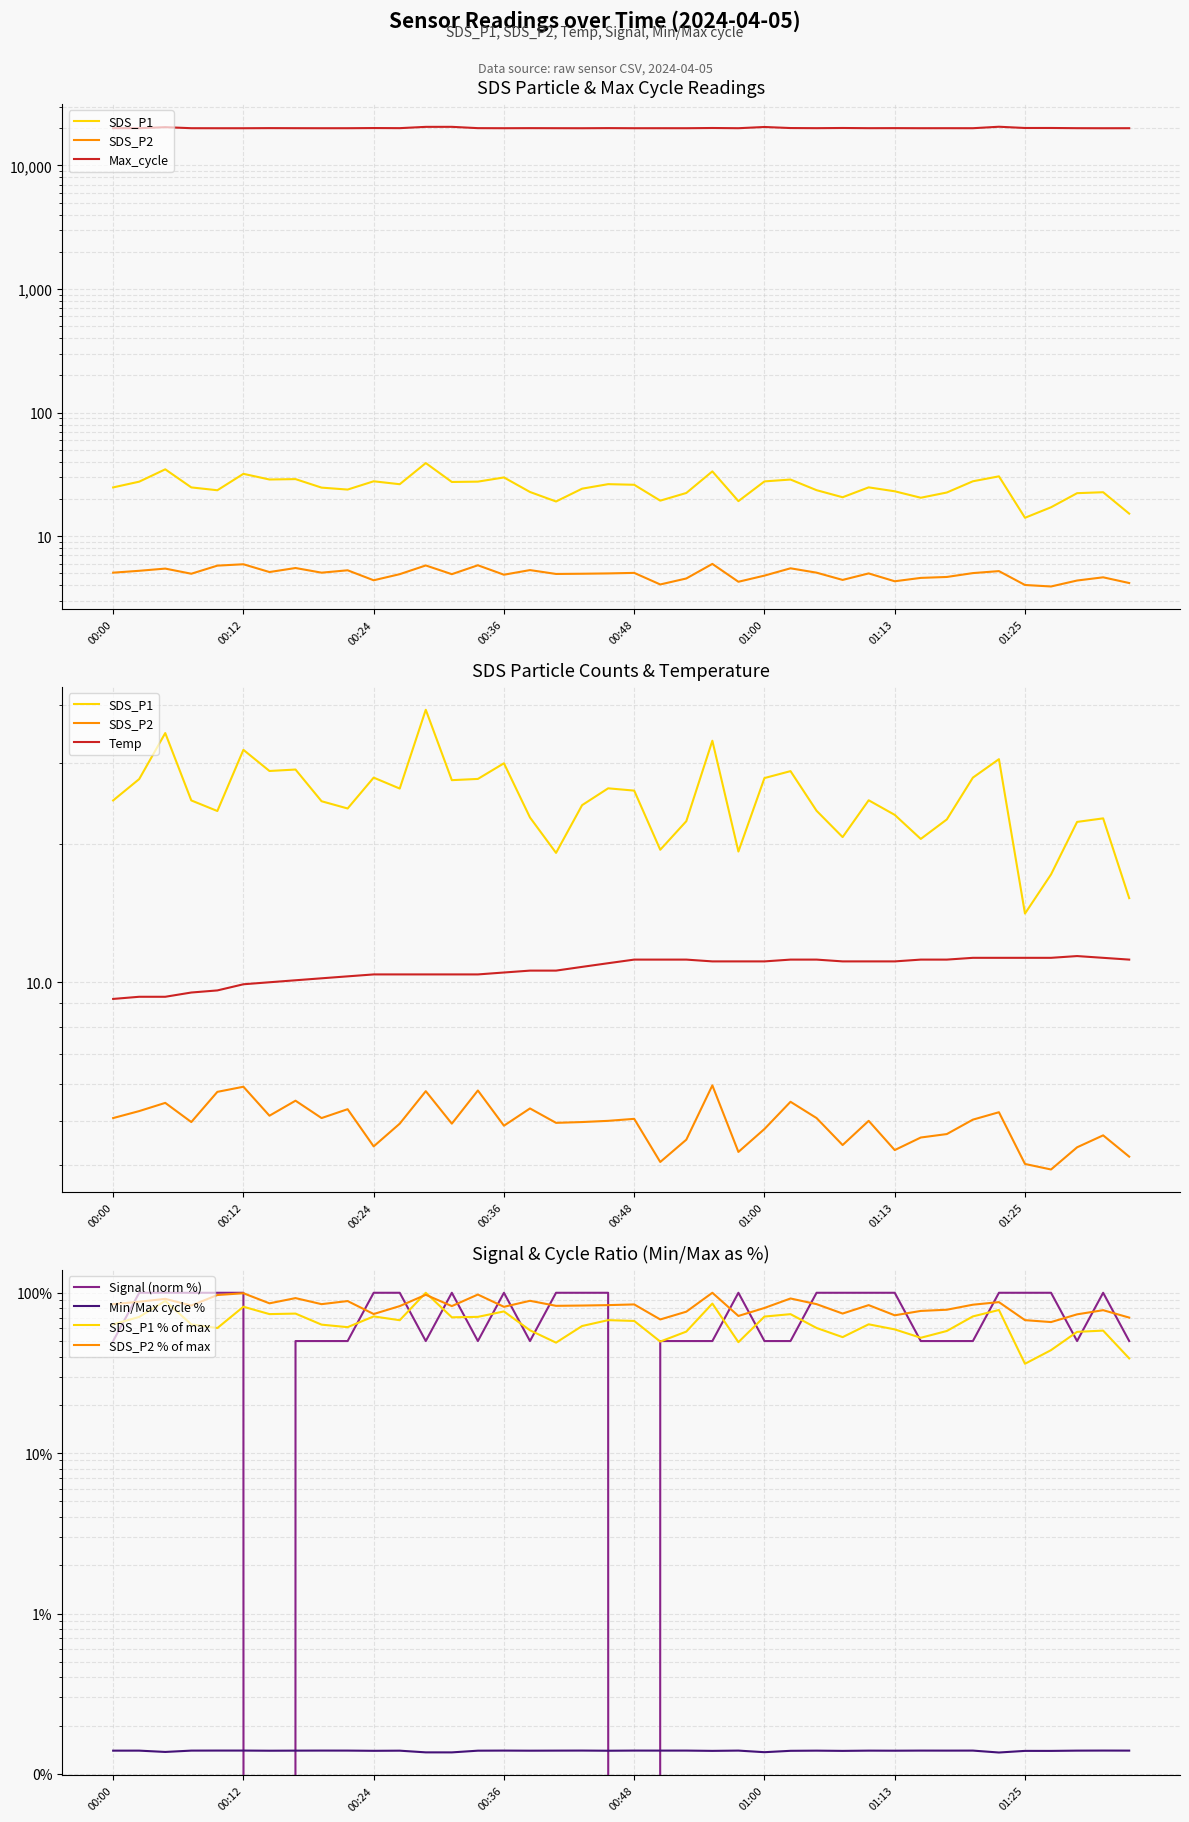

What is the difference between the Temp values at 00:07 and 00:29?

0.9